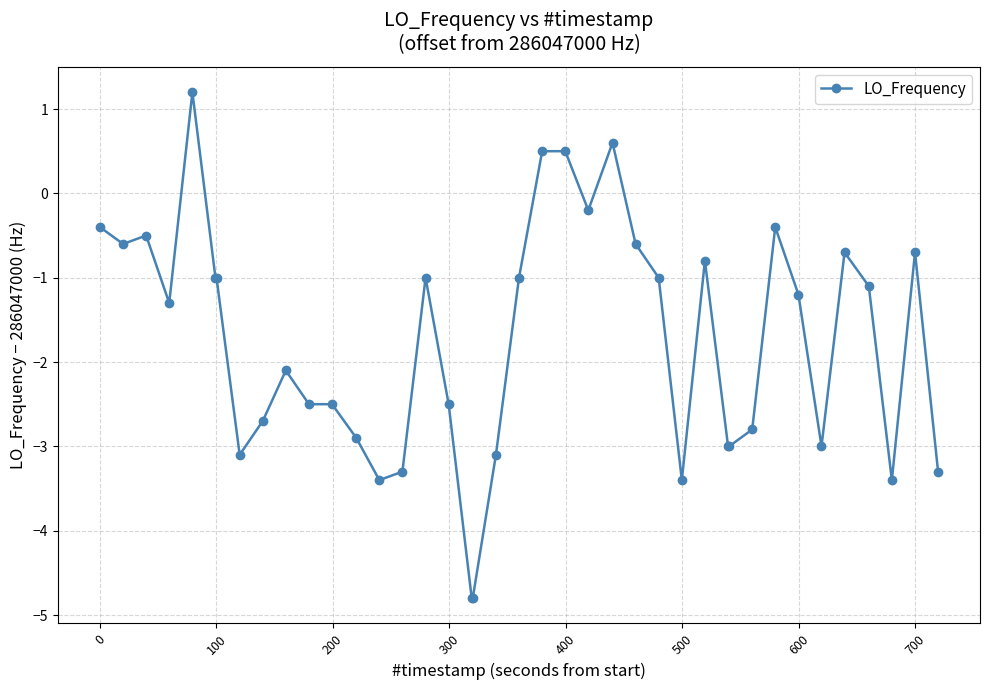

What is the maximum value shown in the chart?

1.2